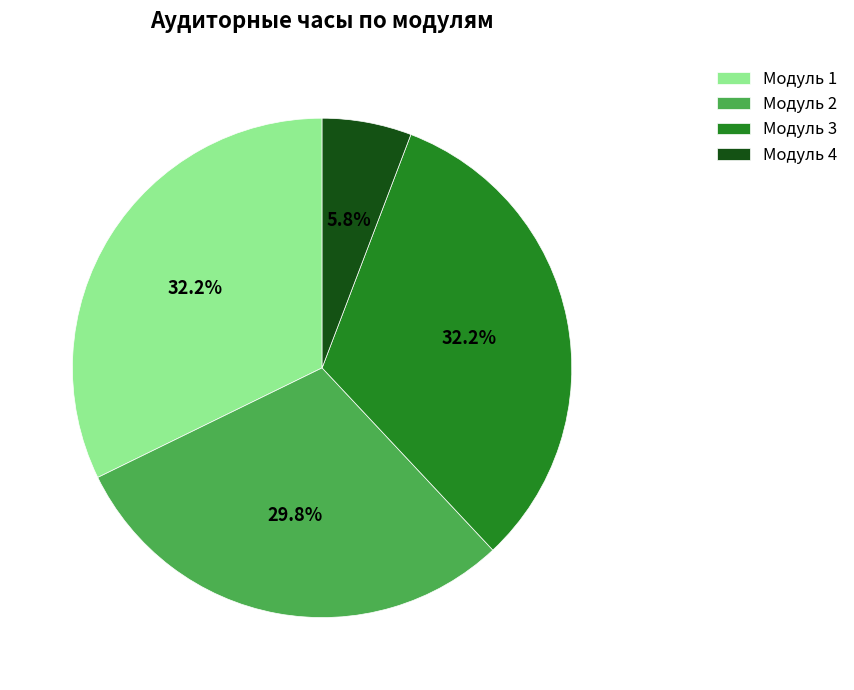

What percentage is the Модуль 4 slice, to the nearest percent?

6%